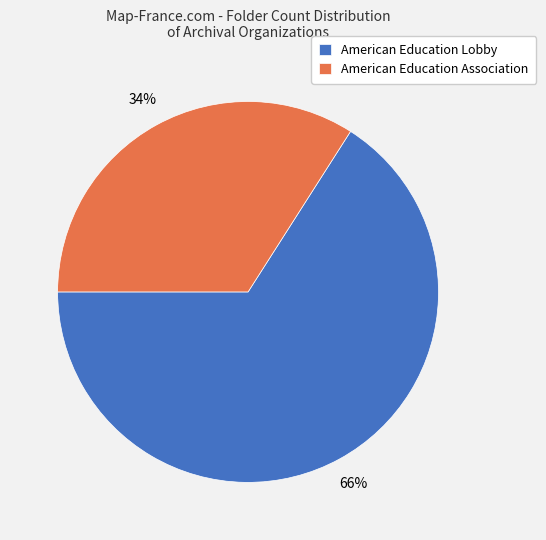

To the nearest percent, what portion does American Education Association represent?

34%